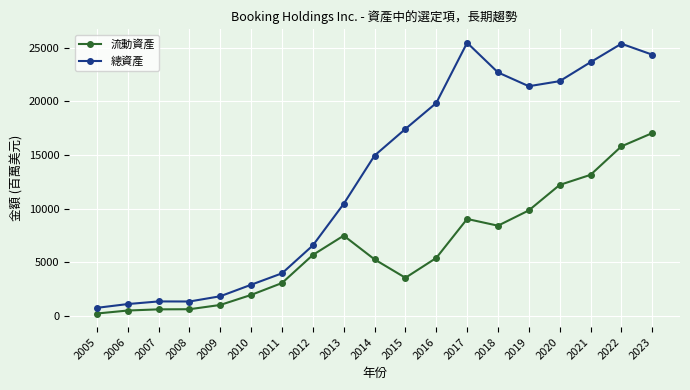

Is the value of 總資產 at 2011 greater than the value of 流動資產 at 2009?

Yes